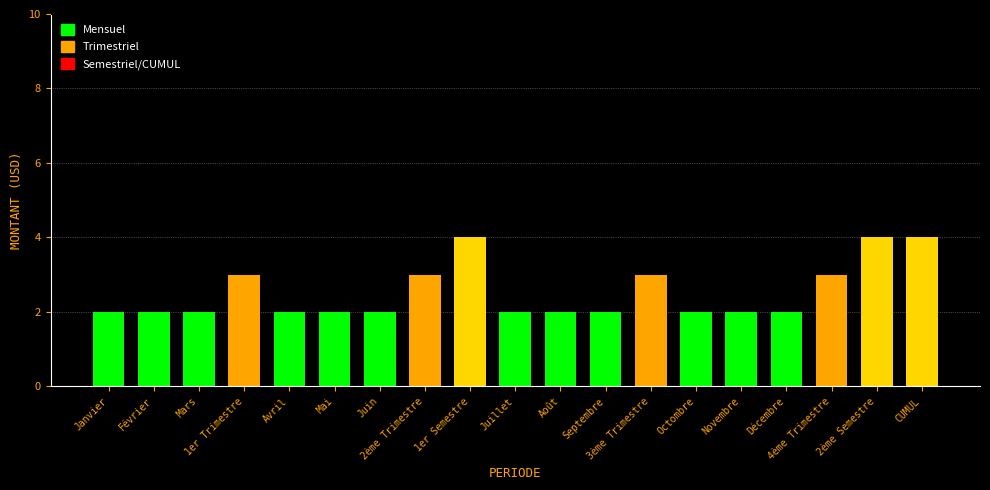

Are the bars grouped side by side (vs. stacked)?

No